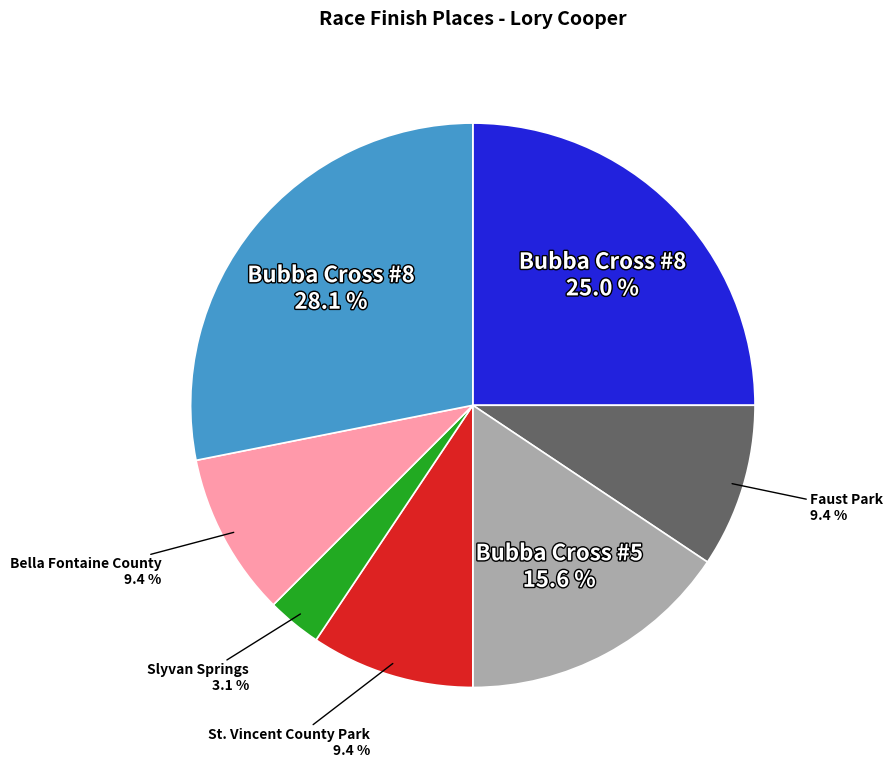

Is there any slice that represents more than half of the pie?

No